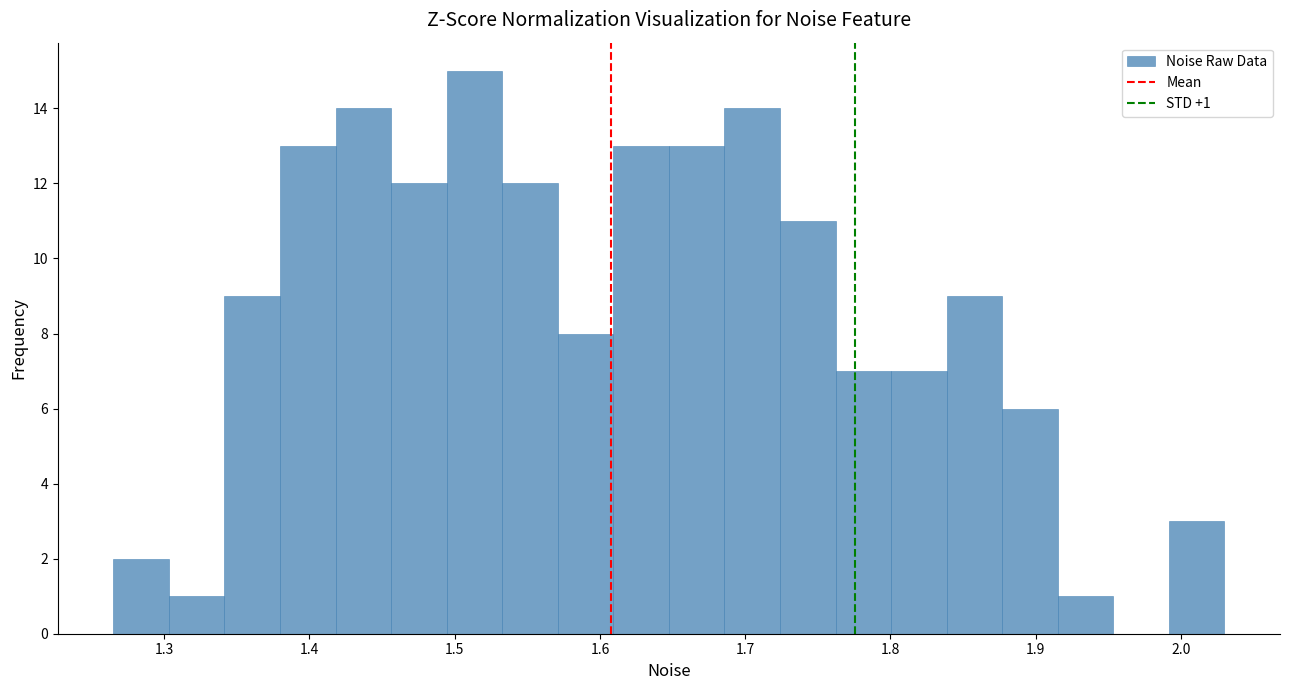

Around what value on the x-axis is the tallest bar? Give the approximate position of its centre, as read against the axis.

1.51